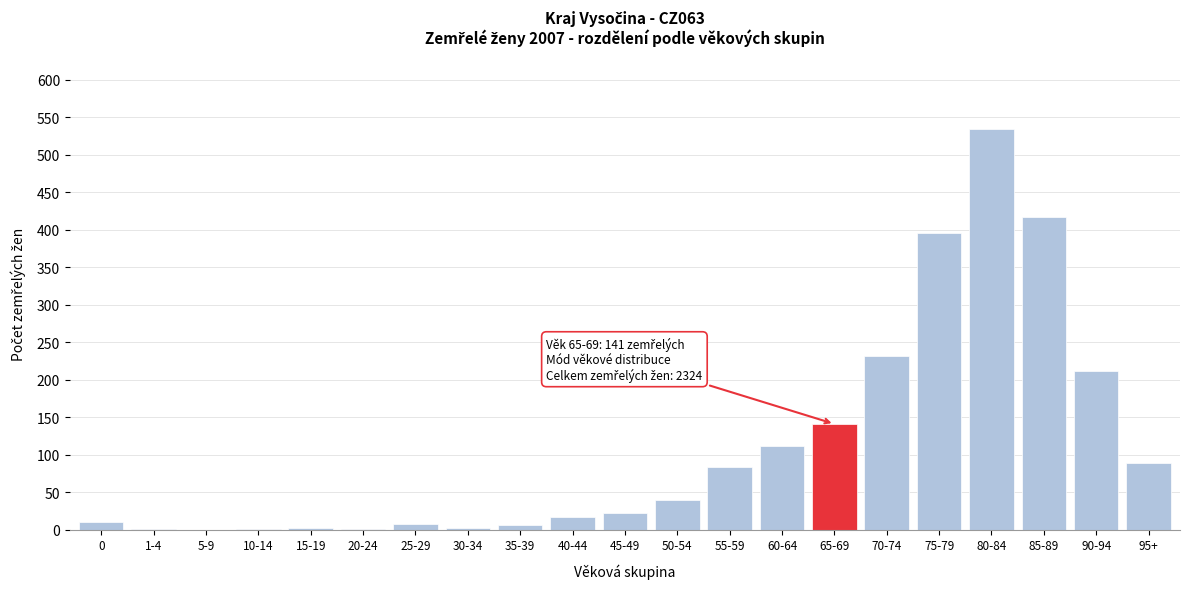

What is the sum of all values?

2324